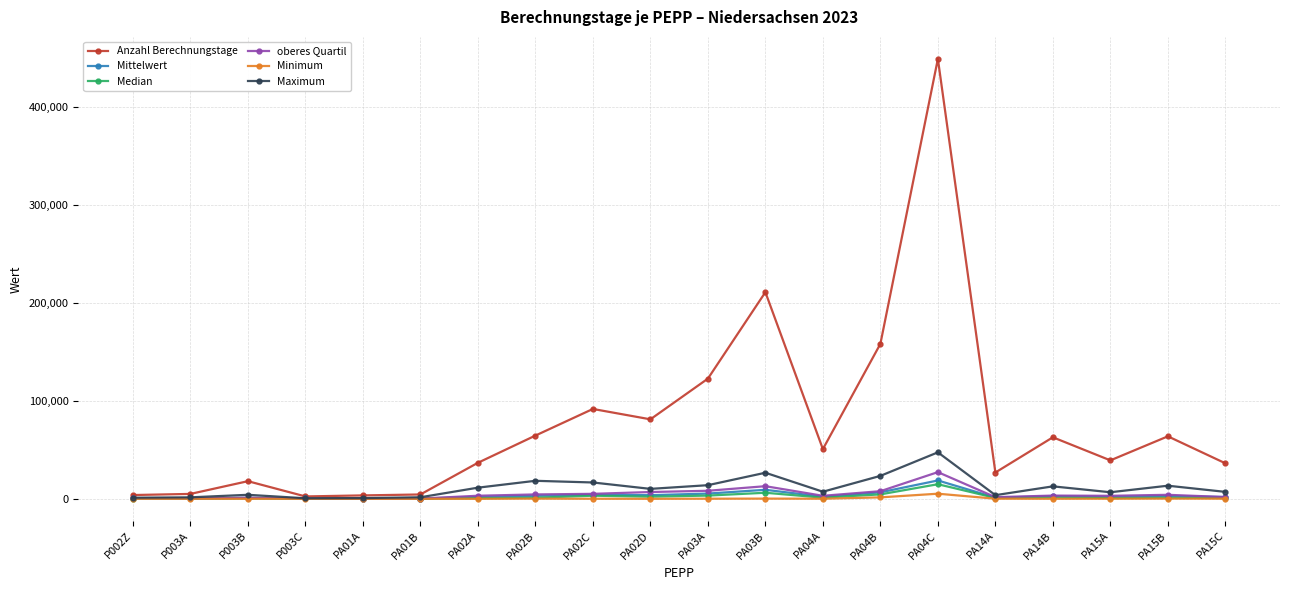

At how many categories does at least one series exceed 447369?

1